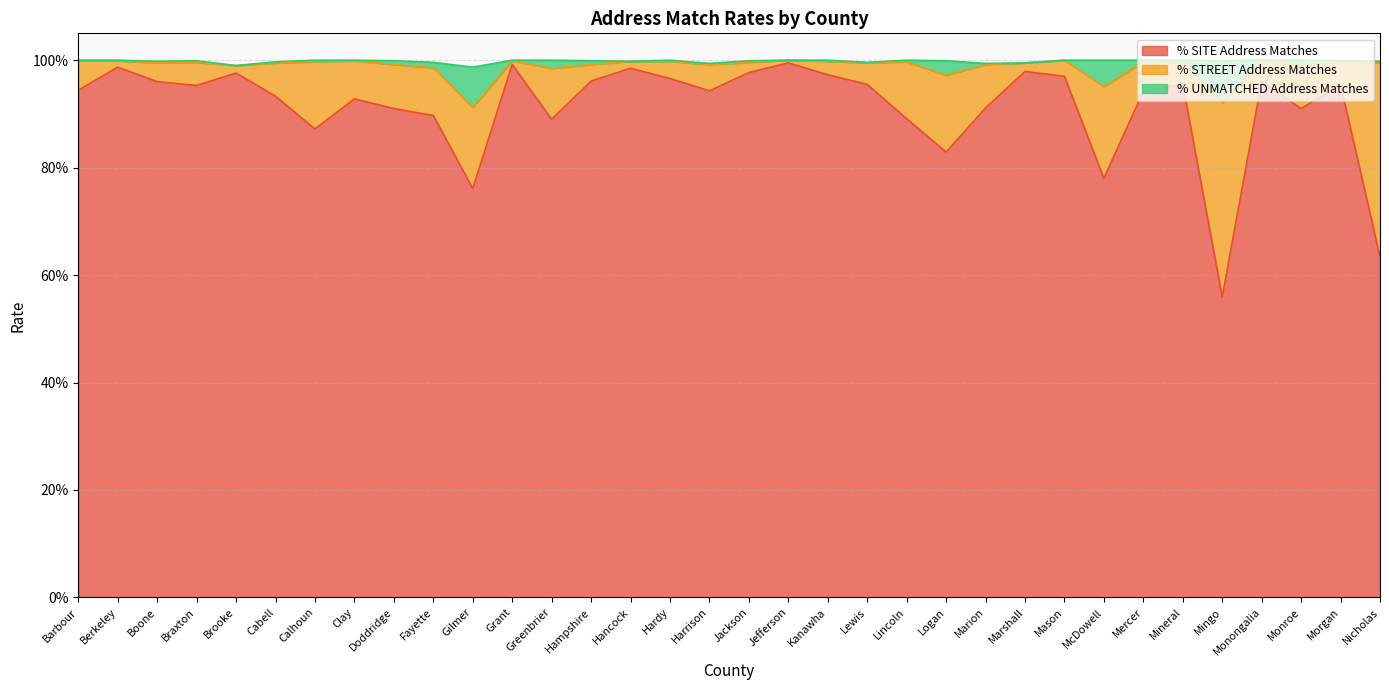

True or false: % SITE Address Matches and % UNMATCHED Address Matches intersect in this chart.

False